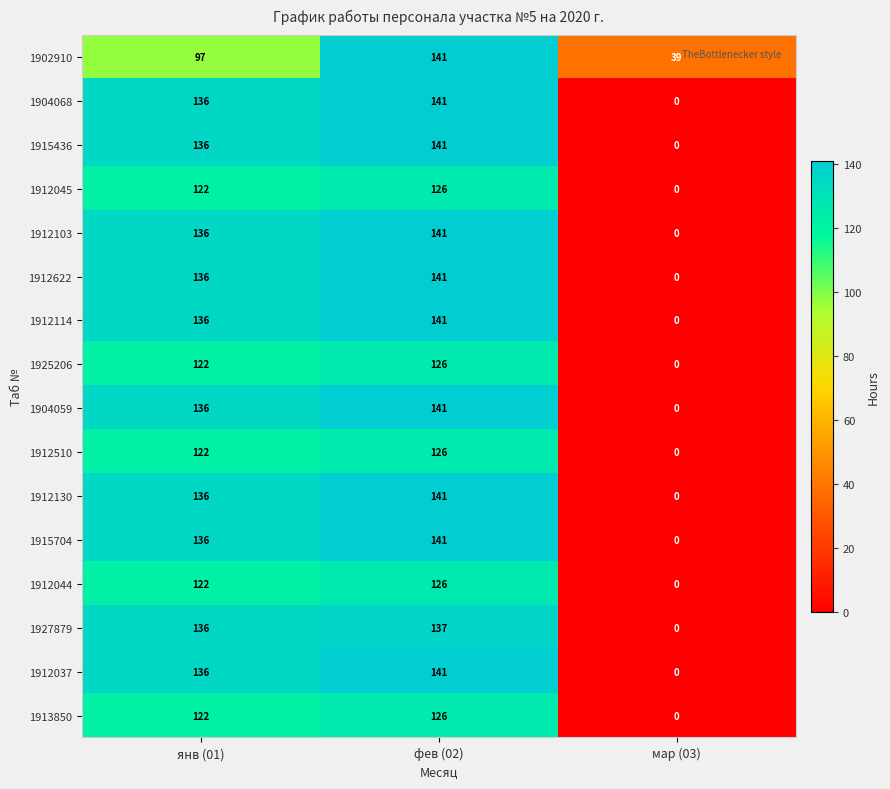

At which category is the sum across all series the highest?

фев (02)